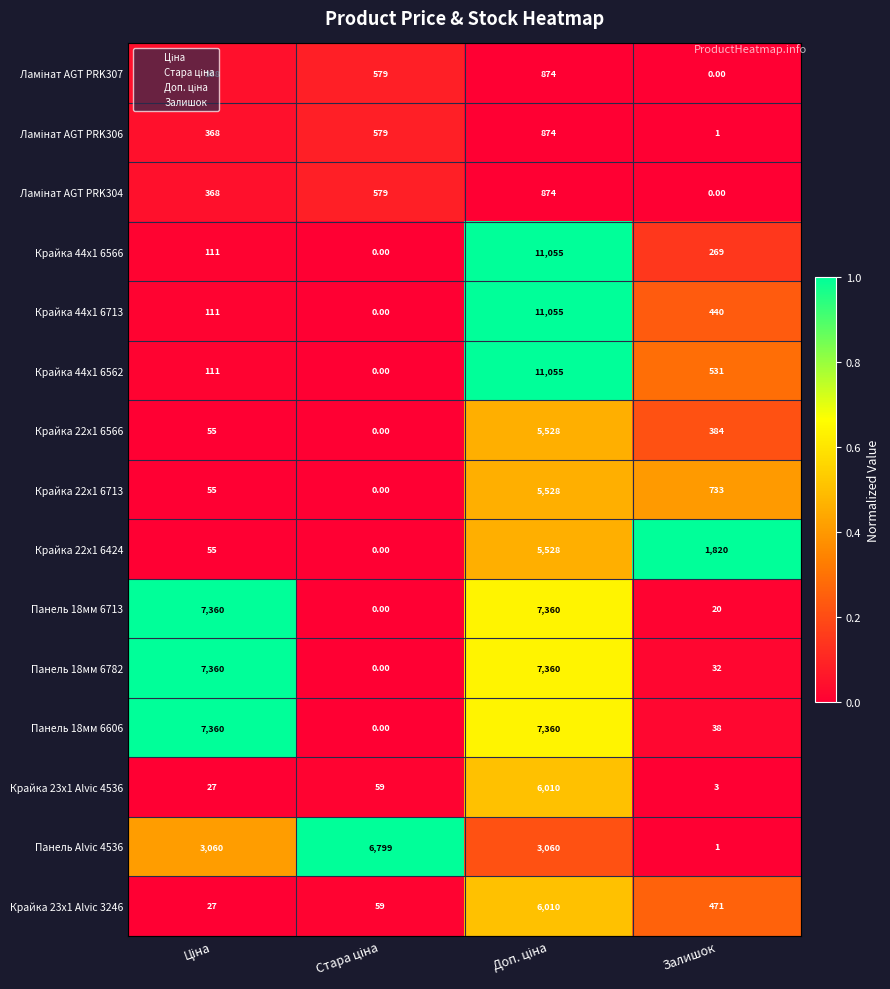

Which series has the largest total across all categories?

Панель 18мм 6606